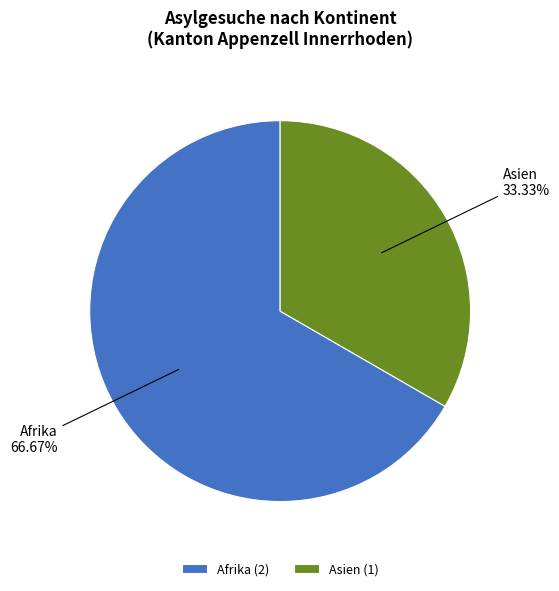

Which has a higher value, Asien or Afrika?

Afrika